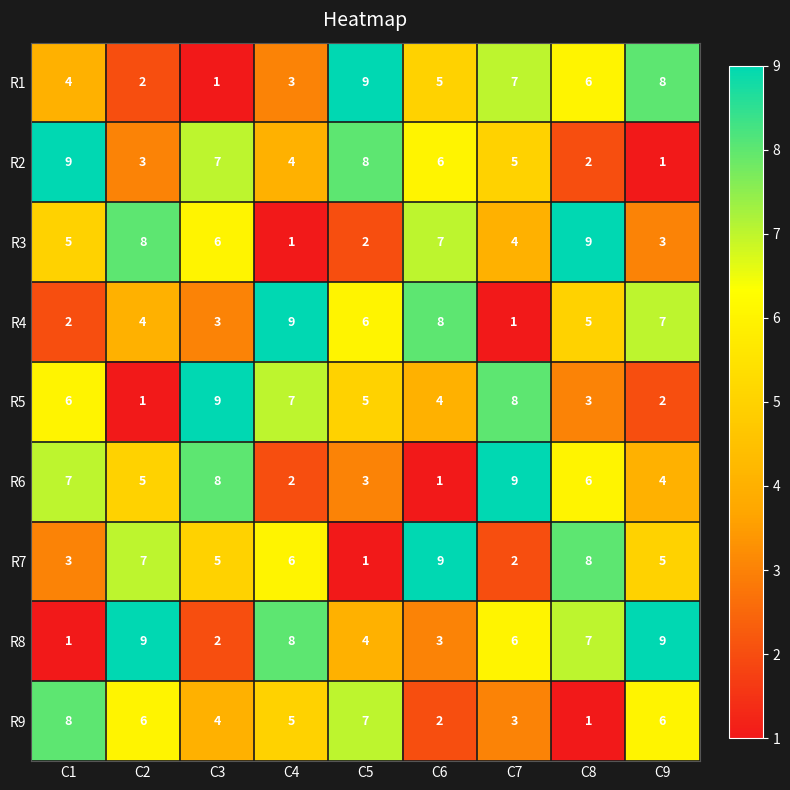

How many distinct data groups are displayed?

9